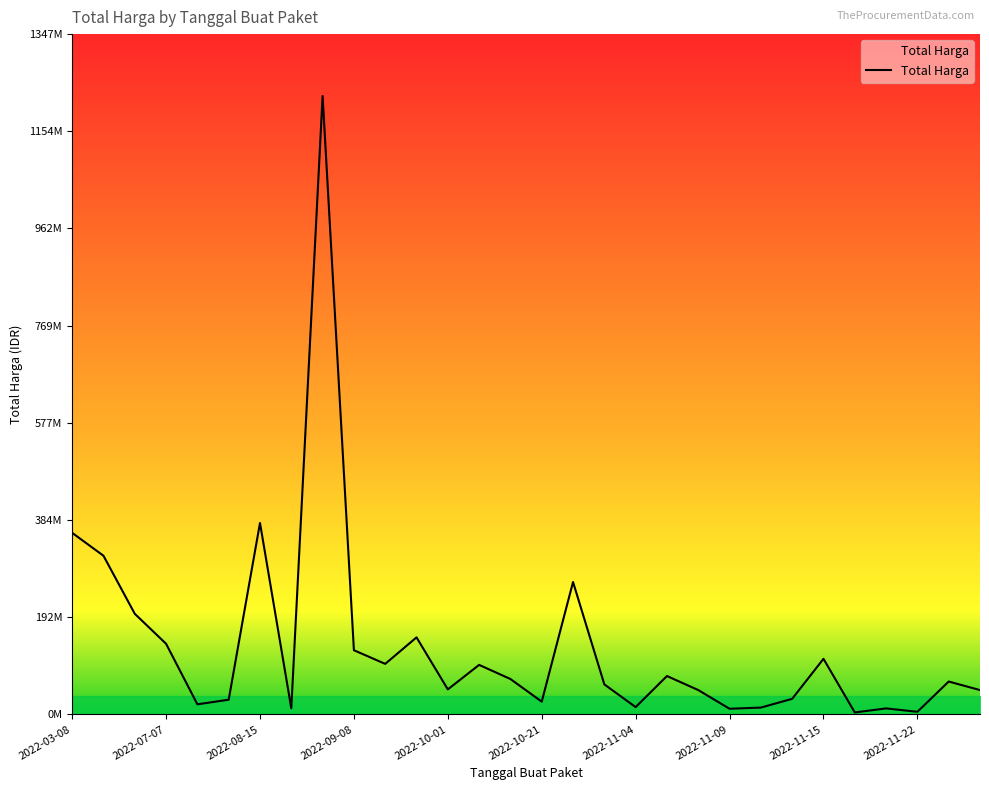

Does the chart display data point markers on the line(s)?

No